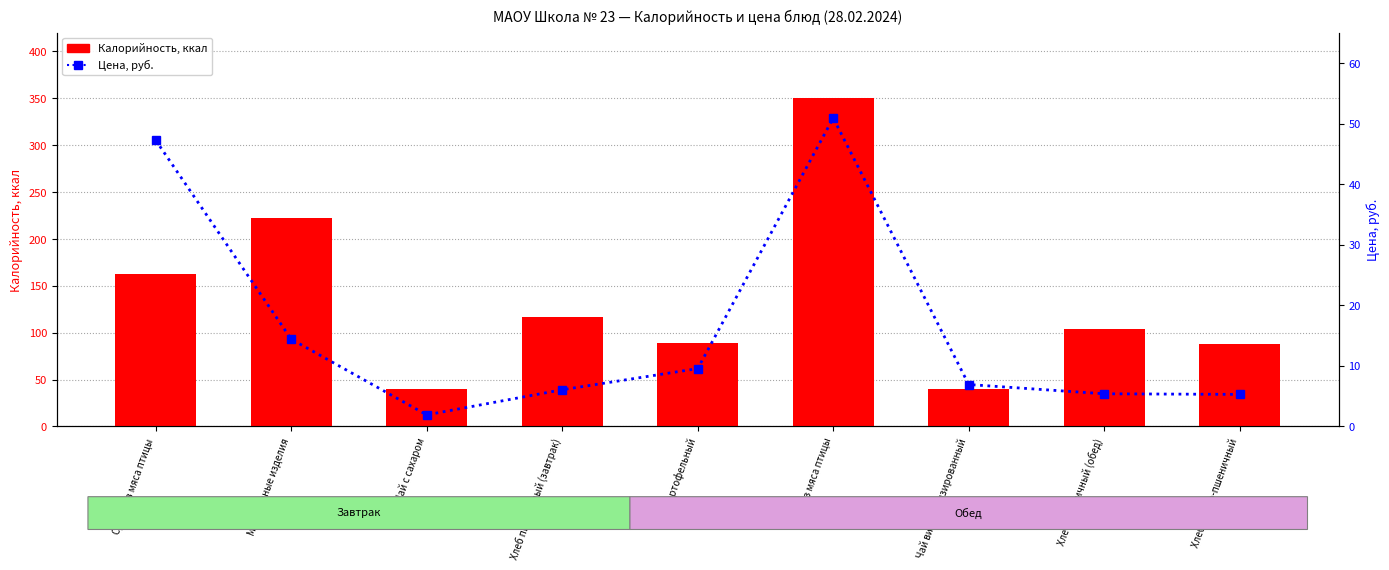

How many categories are shown in the chart?

9